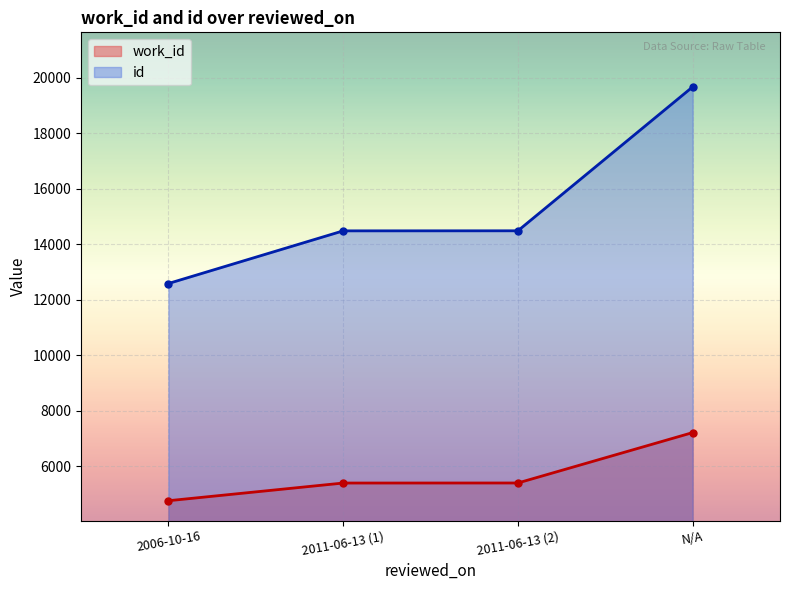

Which label corresponds to the smallest value in the chart?

2006-10-16